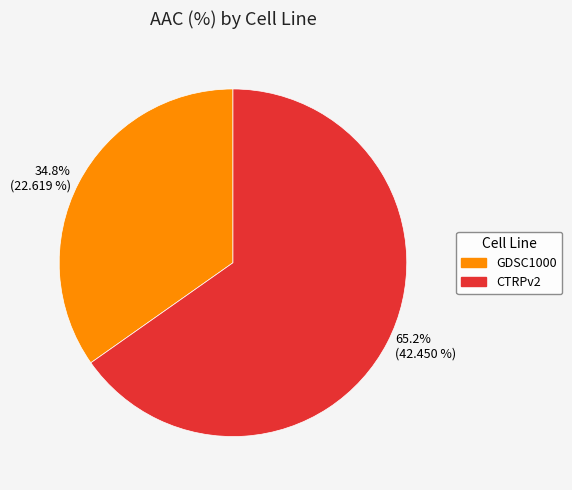

Which category has the biggest portion of the pie?

65.2% (42.450 %)